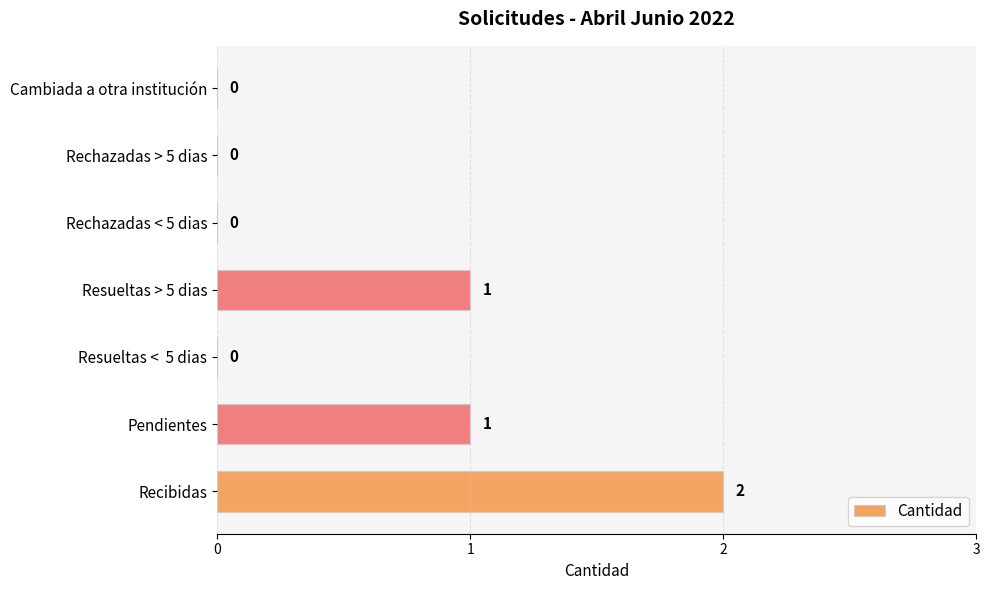

The chart shows a value of 1 at Pendientes. True or false?

True